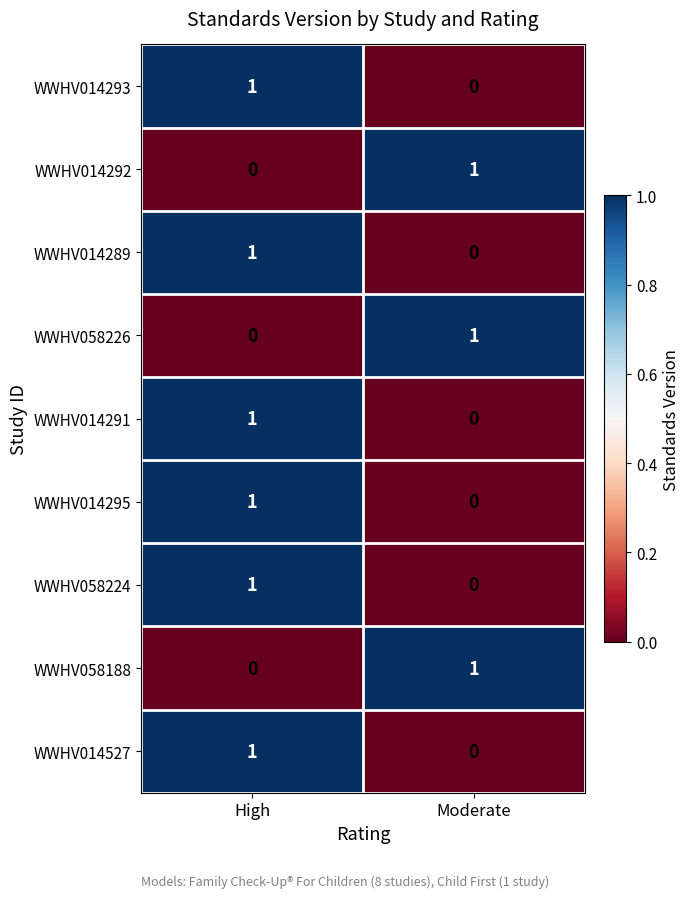

At which category is the sum across all series the highest?

High